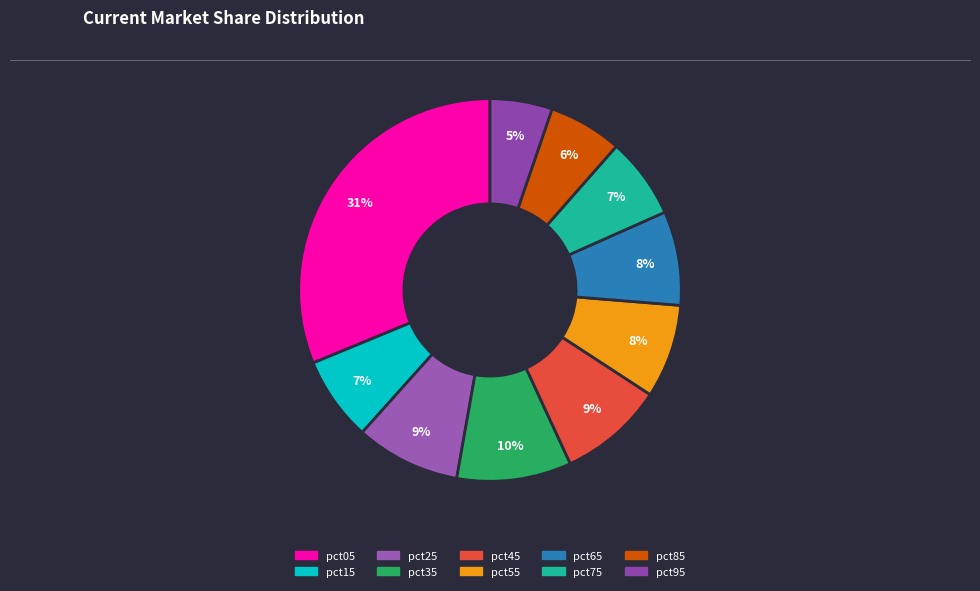

What percentage is the pct65 slice, to the nearest percent?

8%